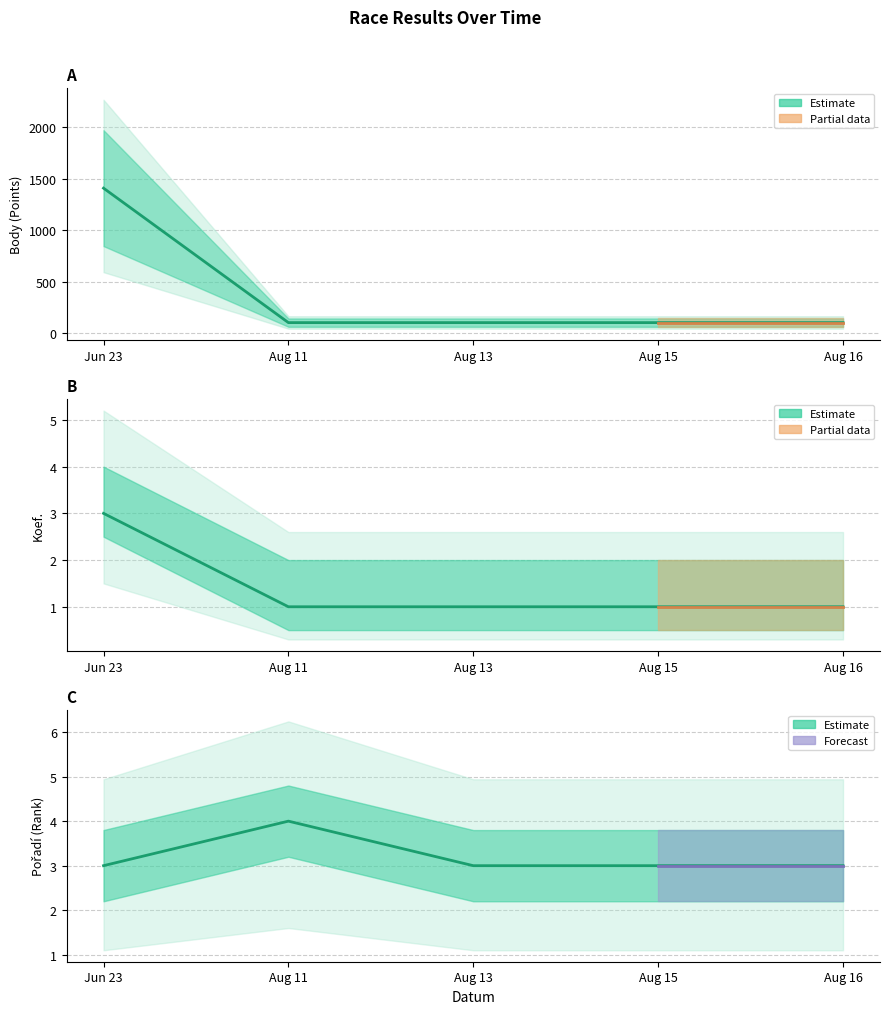

True or false: Koef. and Body intersect in this chart.

False